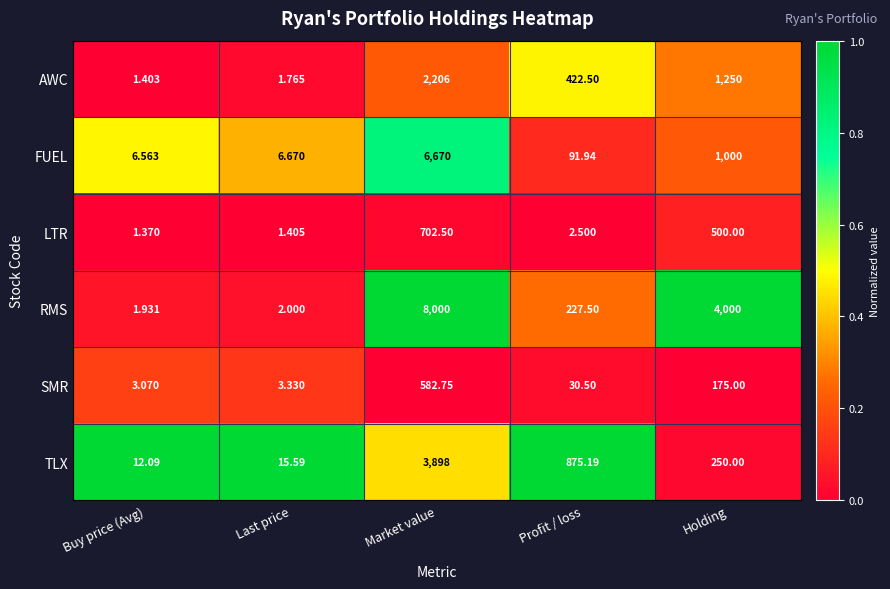

Rank the categories by FUEL value from highest to lowest.

Market value, Holding, Profit / loss, Last price, Buy price (Avg)